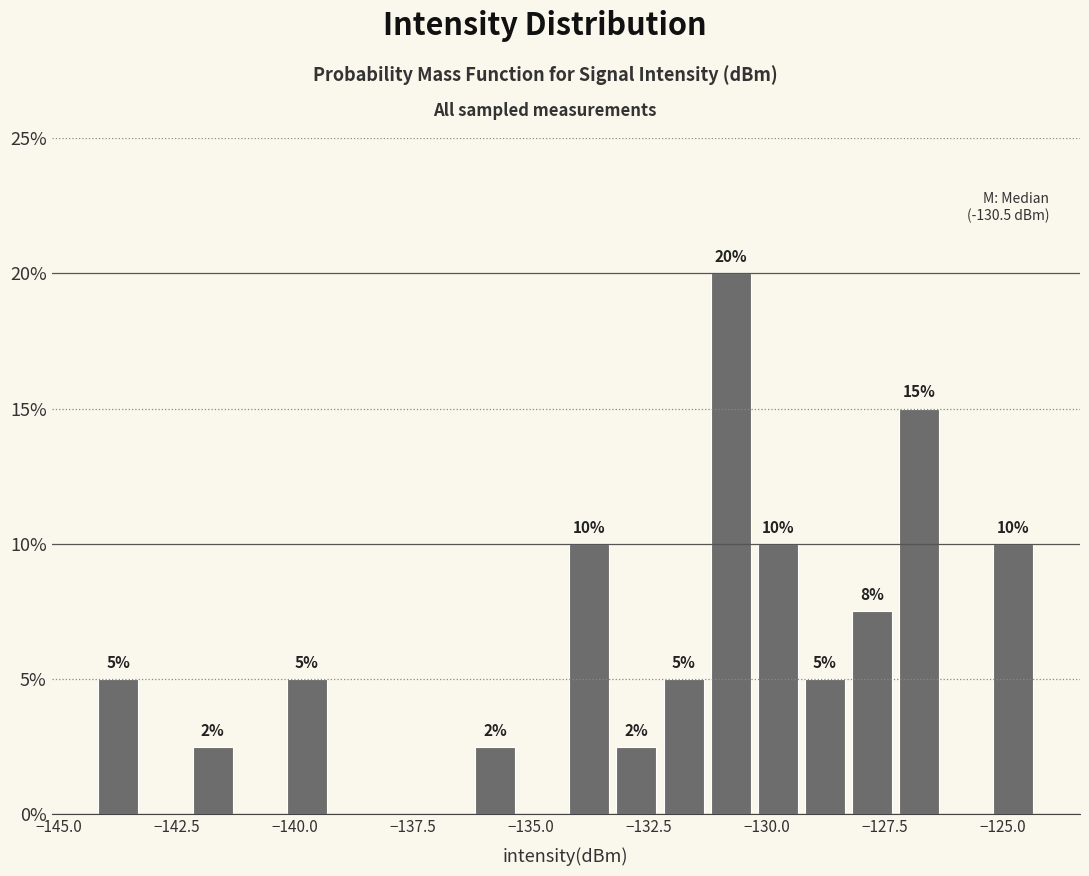

Around what value on the x-axis is the tallest bar? Give the approximate position of its centre, as read against the axis.

-131.0